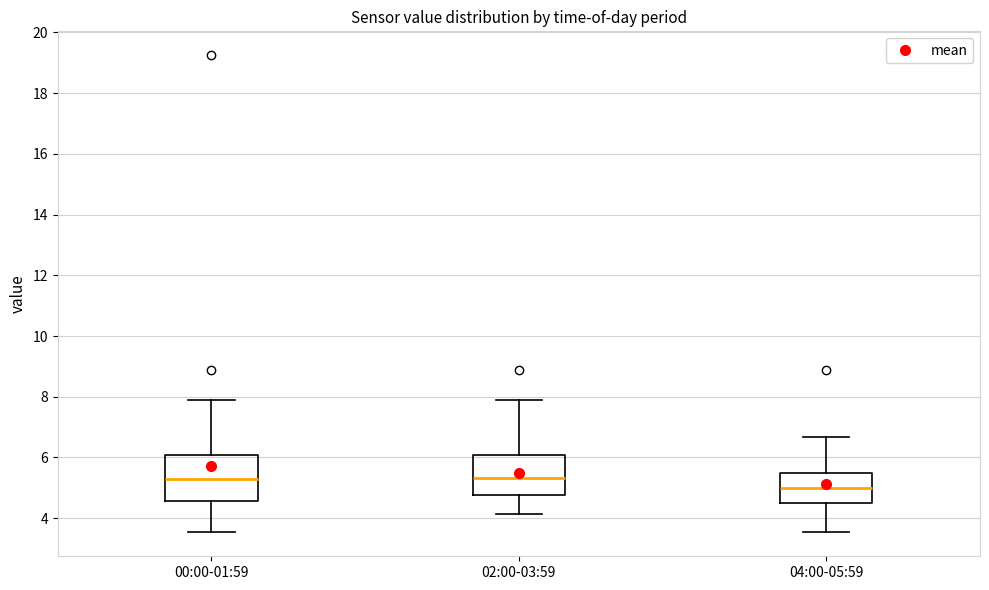

Reading left to right, read every box against the y-axis: the position of its median line, the range the box covers, and the ends of its whiskers. The values are not printed on the chart, so give them approximately, as read against the axis.

00:00-01:59: median 5.2, box 4.6 to 6.0, whiskers 3.6 to 7.8
02:00-03:59: median 5.4, box 4.8 to 6.0, whiskers 4.2 to 7.8
04:00-05:59: median 5.0, box 4.6 to 5.4, whiskers 3.6 to 6.6